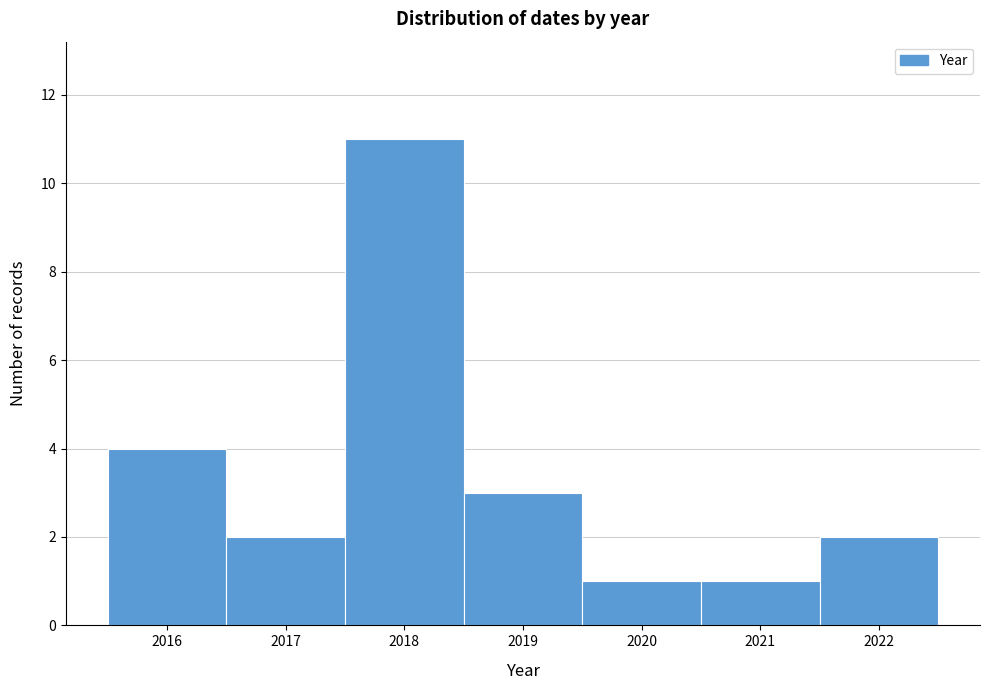

How tall is the bar that spans 2021.5 to 2022.5 on the x-axis? The values are not printed on the chart, so give them approximately, as read against the axis.

2